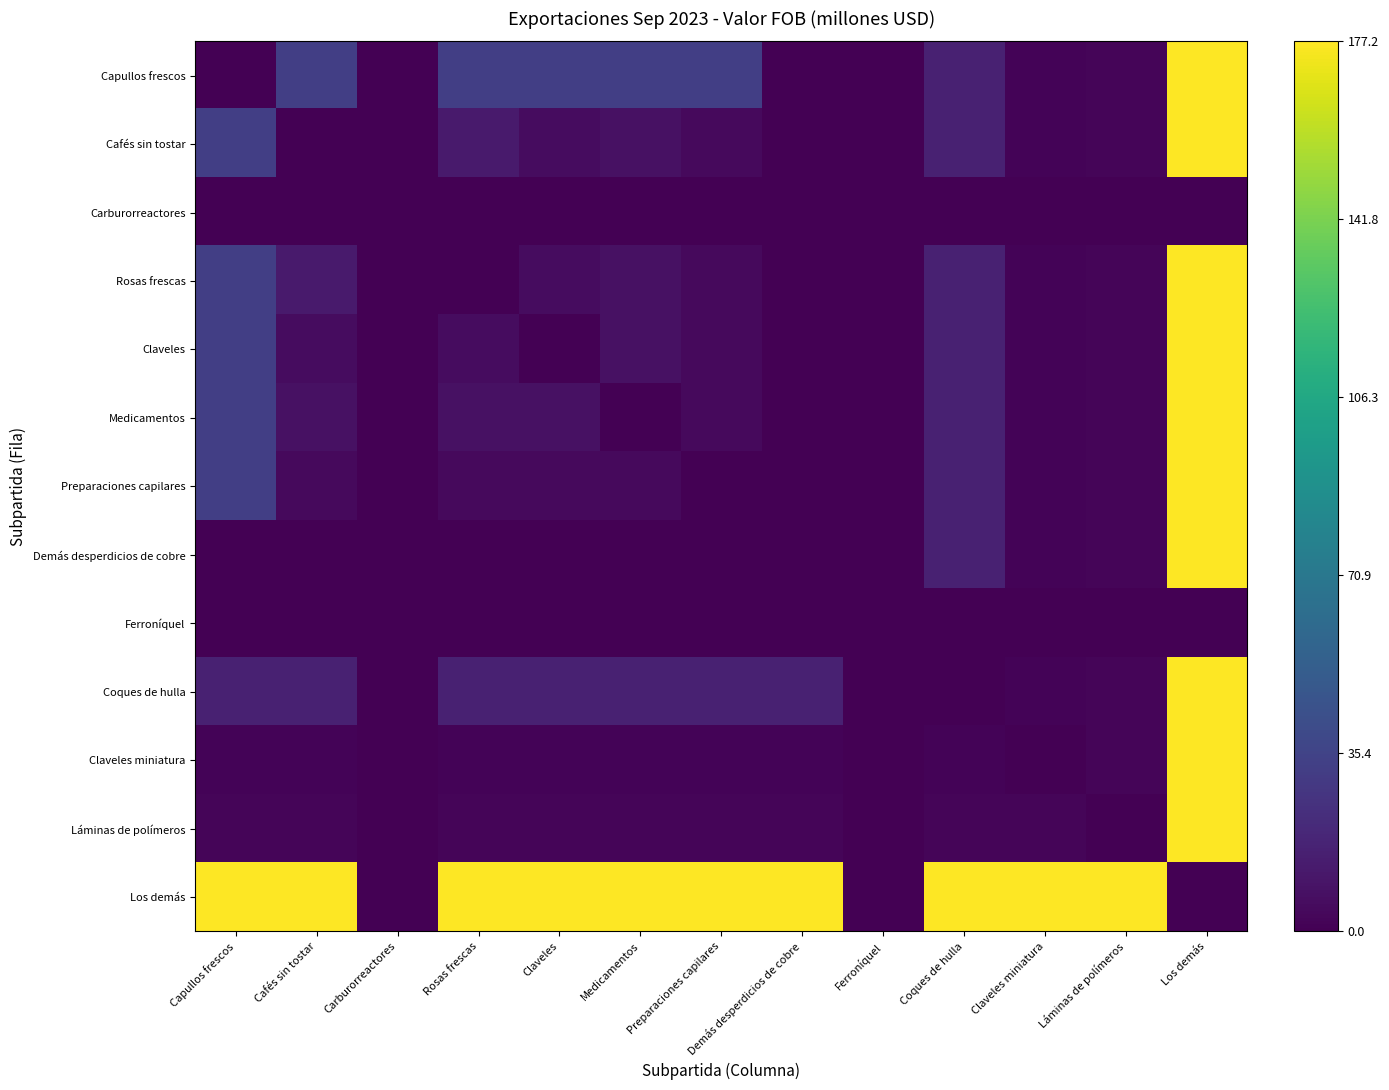

At which category is the sum across all series the highest?

Los demás